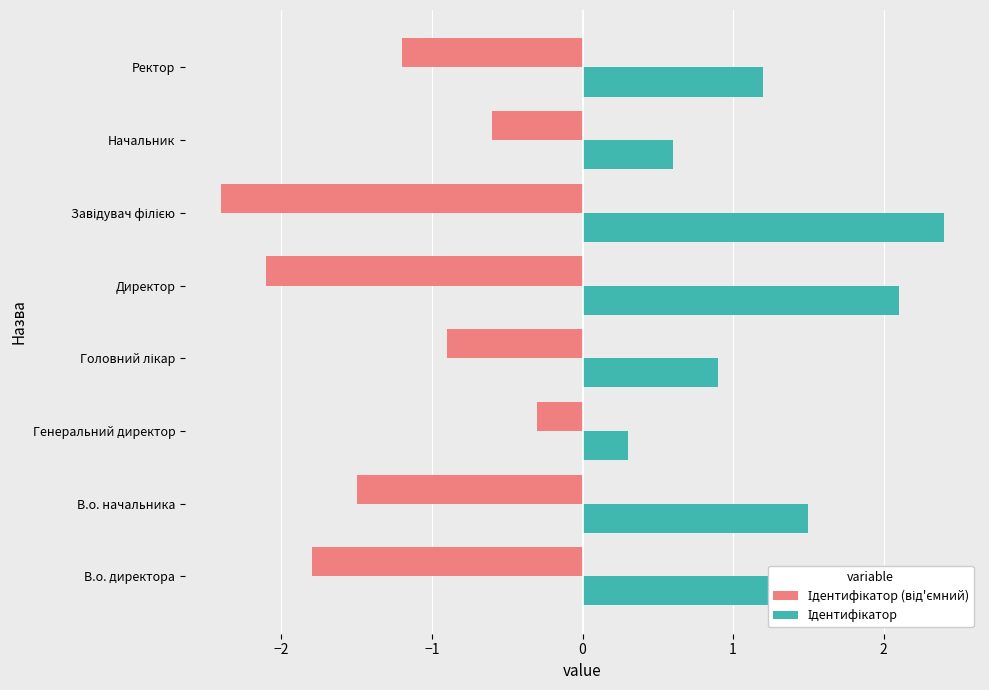

What is the difference between the highest and lowest values at Ректор?

2.4